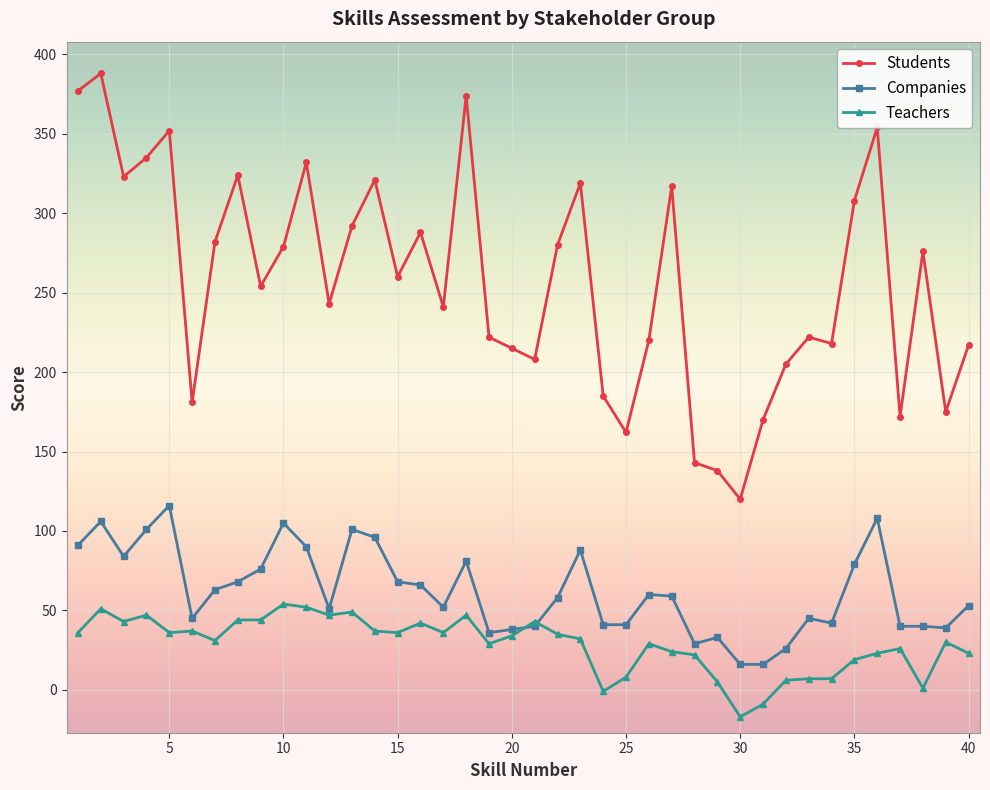

Which series has the widest spread of values?

Students